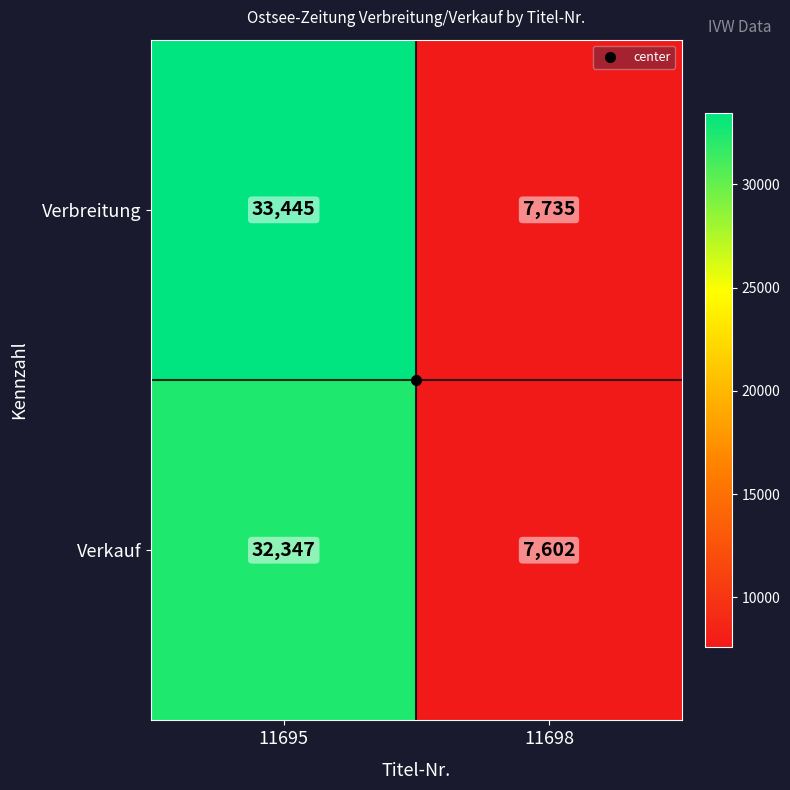

What is the lowest value of the Verkauf series?

7602